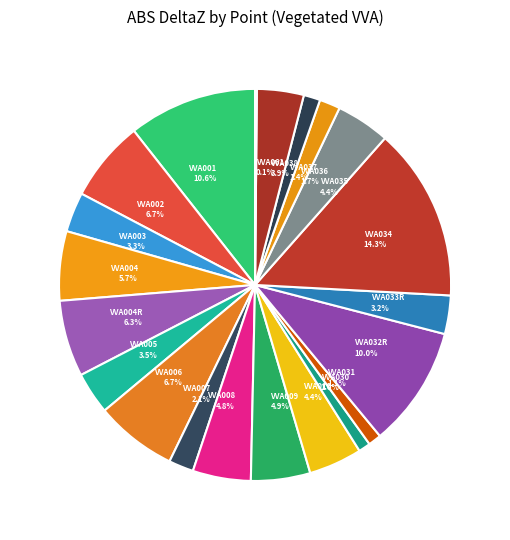

What is the total percentage of VVA005 3.5% and VVA006 6.7%?

10.2%